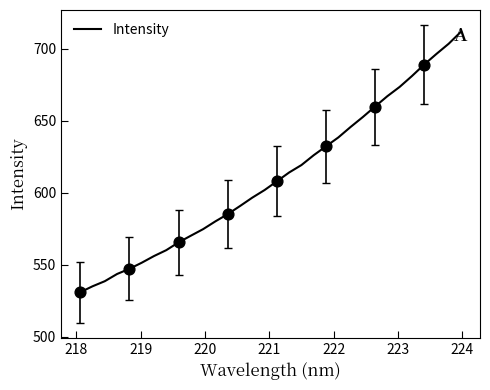

What is the greatest value displayed?

711.9